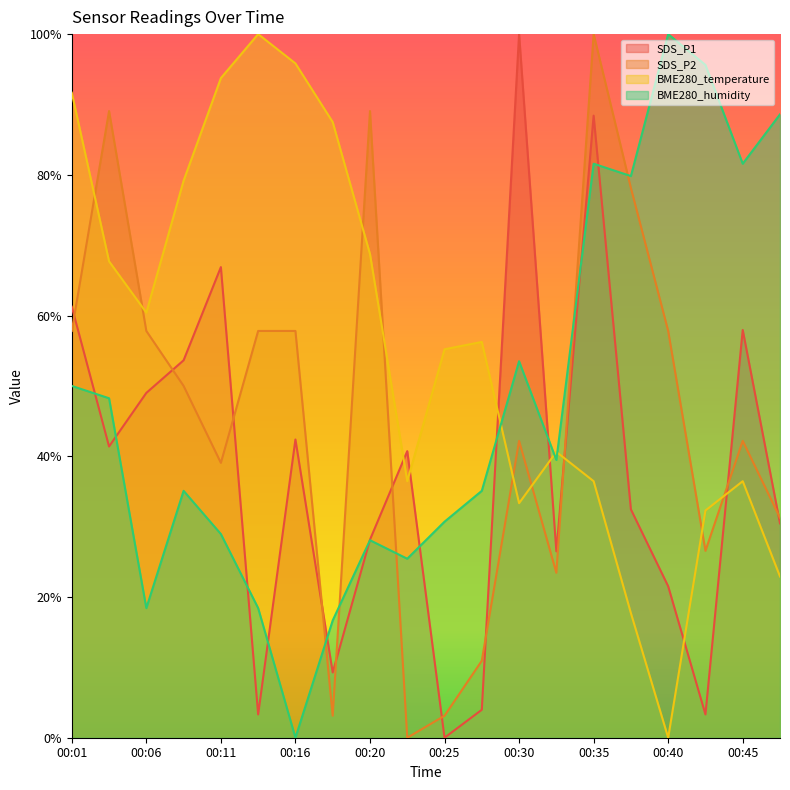

In BME280_temperature, how many points are higher than both neighbors (excluding endpoints)?

4